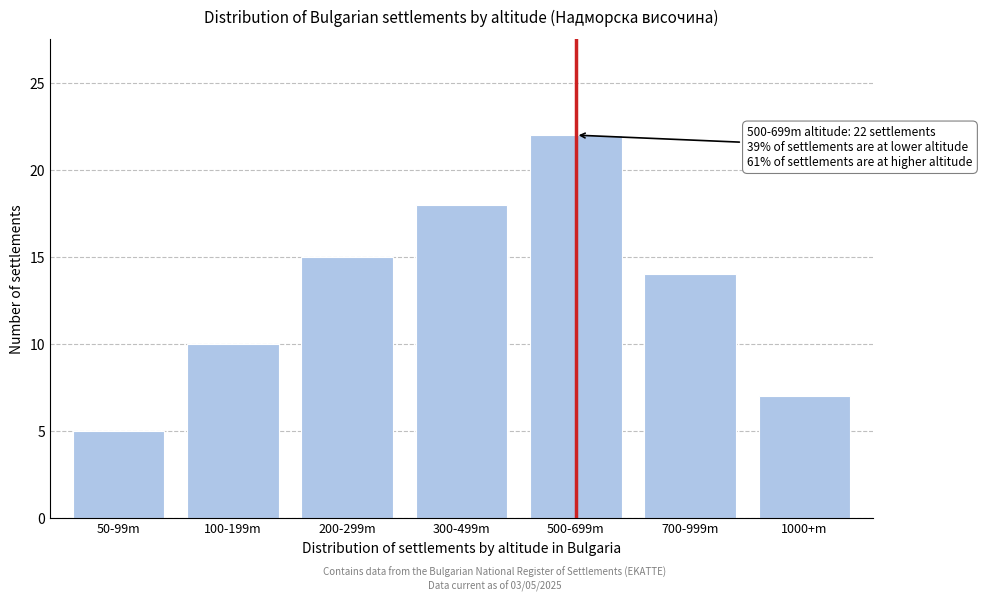

Reading right to left, what are all the values shown in this chart?

7	14	22	18	15	10	5